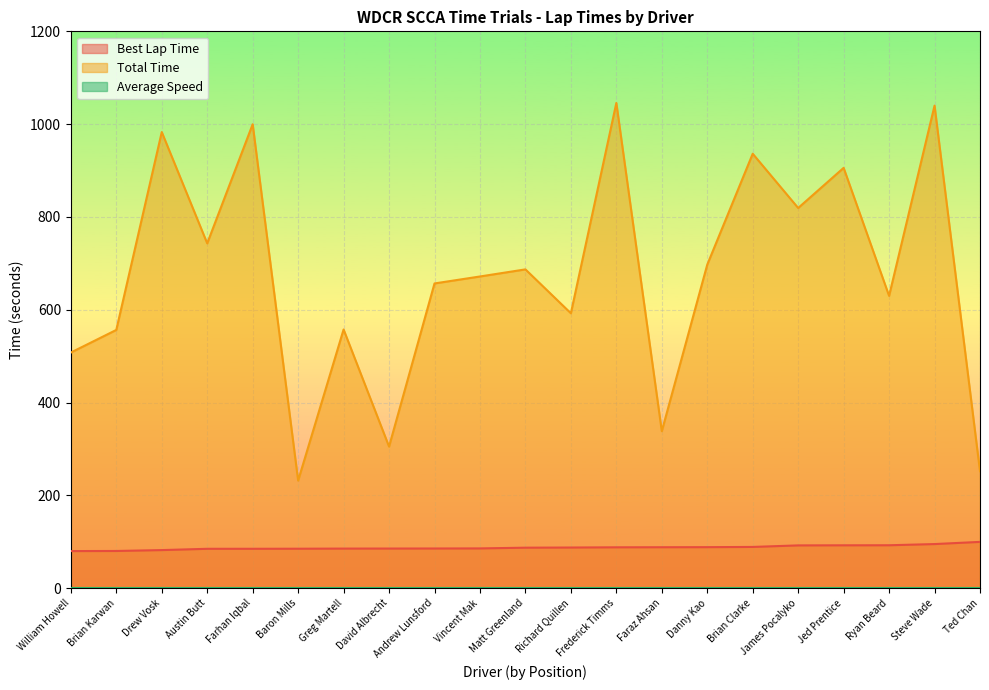

Is the value of Best Lap Time at David Albrecht greater than the value of Total Time at Greg Martell?

No